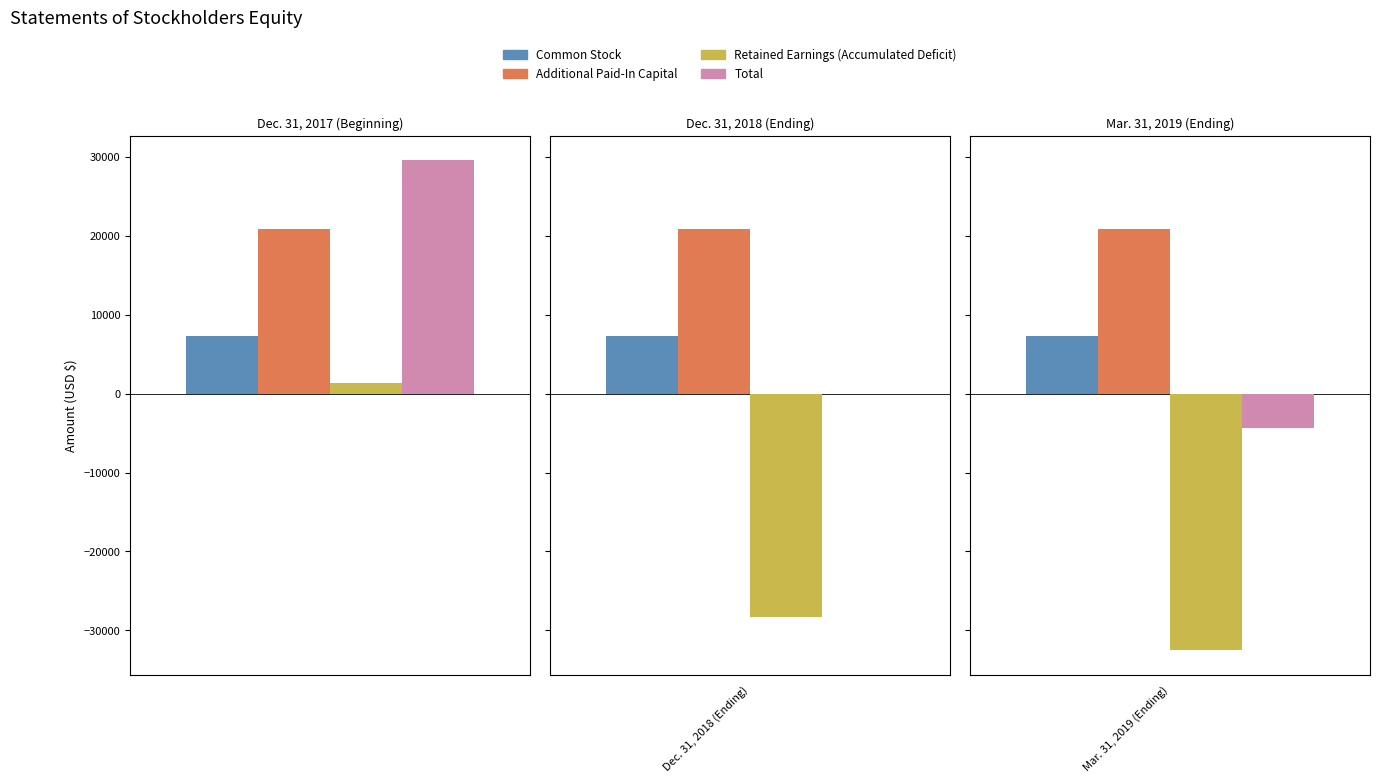

True or false: Common Stock has a value of 7315 at Mar. 31, 2019 (Ending).

True